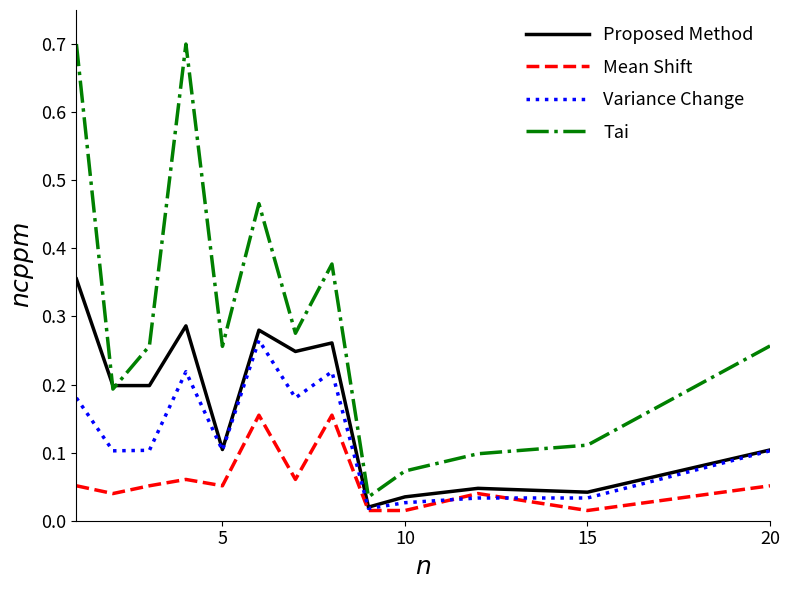

Which series has the widest spread of values?

Tai